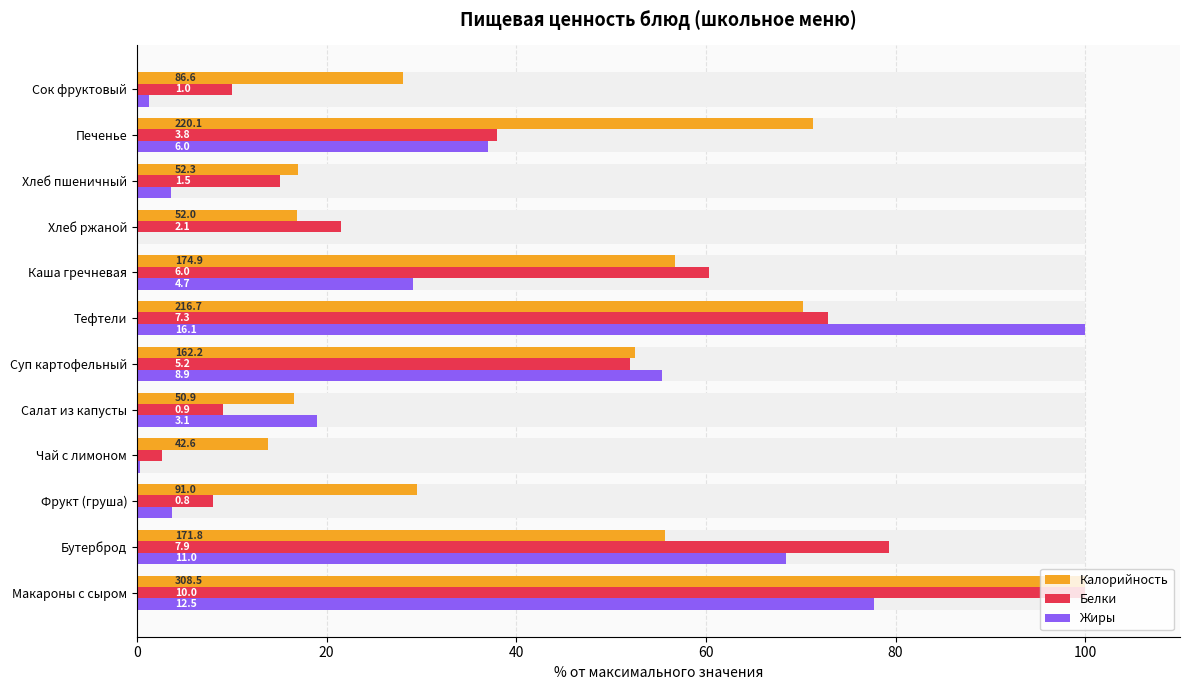

Reading right to left, what are all the values shown in this chart?

Калорийность: 28.1	71.3	17.0	16.9	56.7	70.2	52.6	16.5	13.8	29.5	55.7	100.0
Белки: 10.0	38.0	15.0	21.5	60.3	72.9	52.0	9.1	2.7	8.0	79.3	100.0
Жиры: 1.2	37.1	3.6	0.0	29.2	100.0	55.4	19.0	0.4	3.7	68.4	77.7